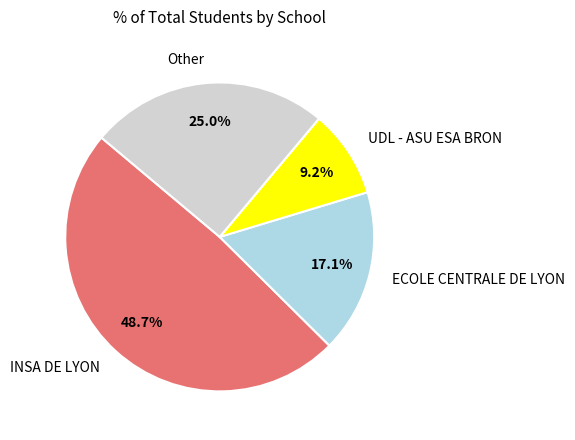

Does INSA DE LYON represent more than half of the total?

No